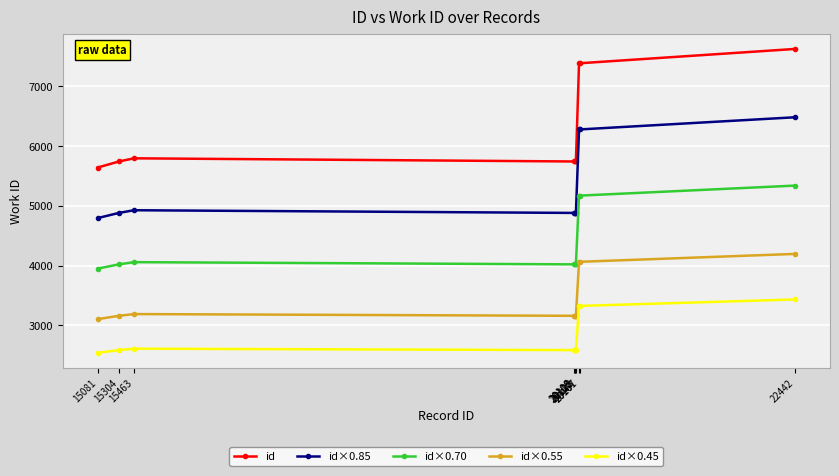

What is the value of the id×0.85 point at the 7th from the left?

4882.4